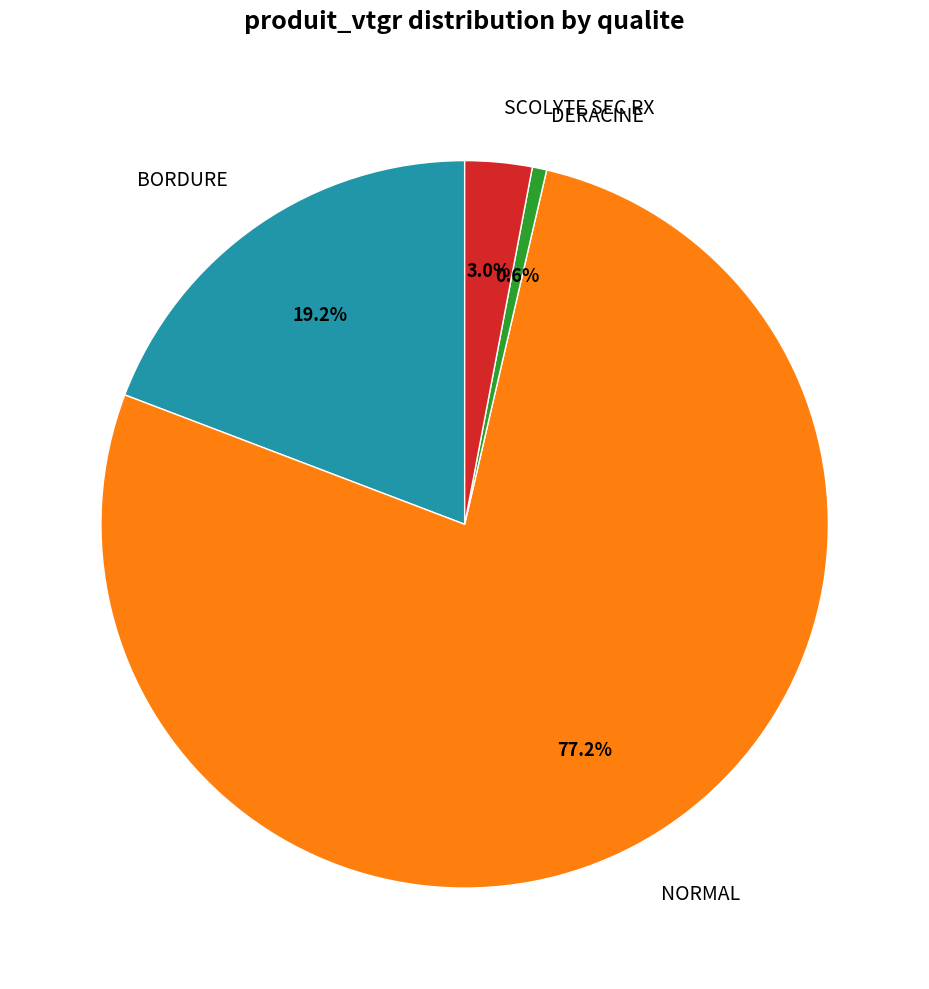

Does any single category account for the majority?

Yes